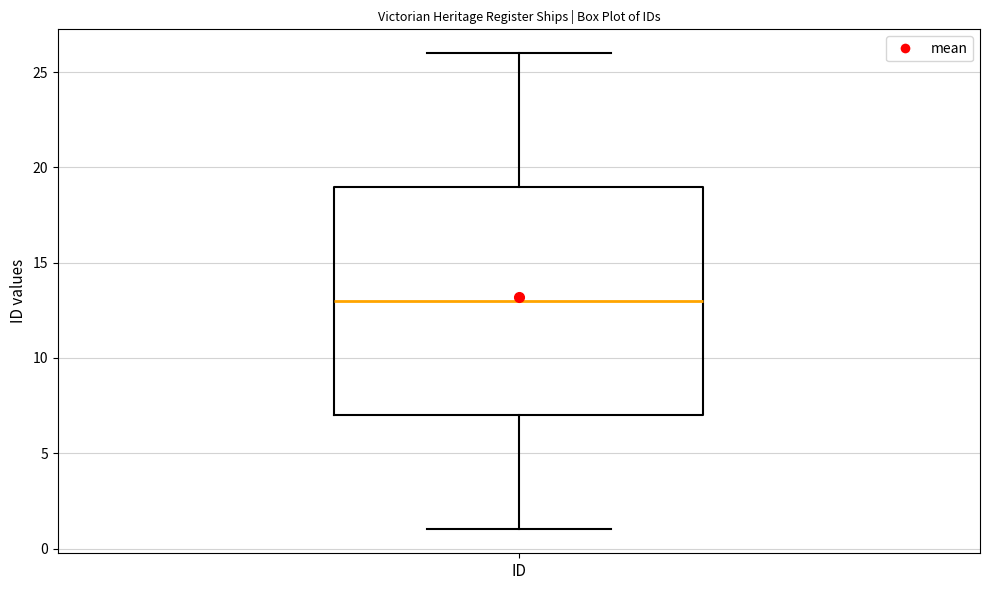

Read this box plot against the y-axis: the position of the median line, the range covered by the box, and the ends of both whiskers. The values are not printed on the chart, so give them approximately, as read against the axis.

median 13, box 7 to 19, whiskers 1 to 26